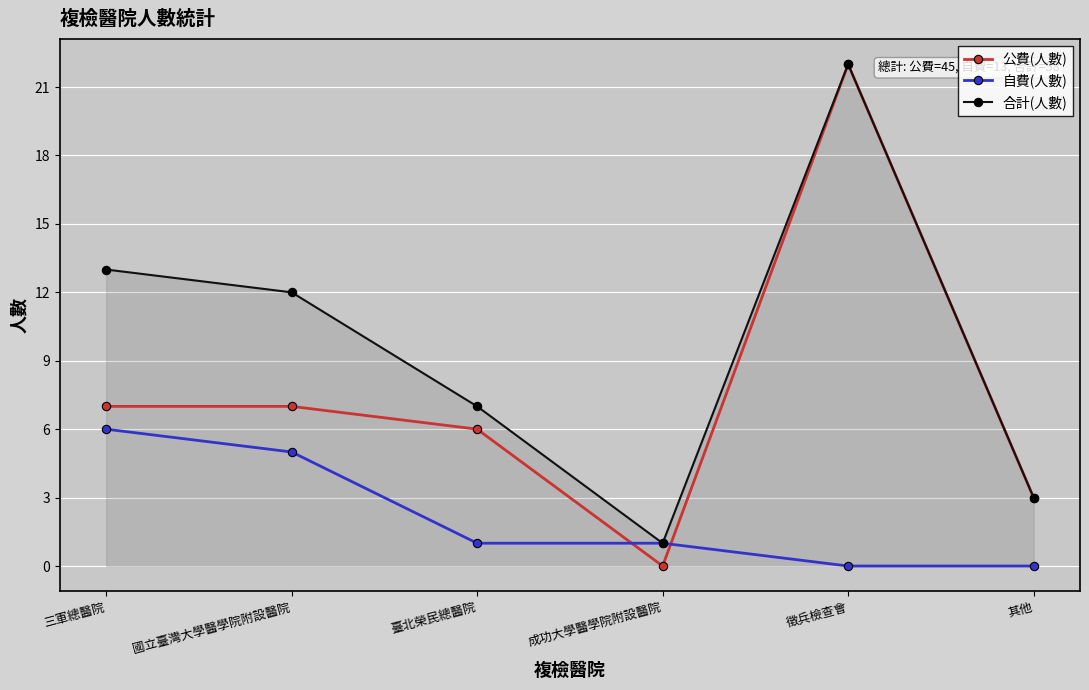

Rank the series at 國立臺灣大學醫學院附設醫院 from lowest to highest value.

自費(人數), 公費(人數), 合計(人數)